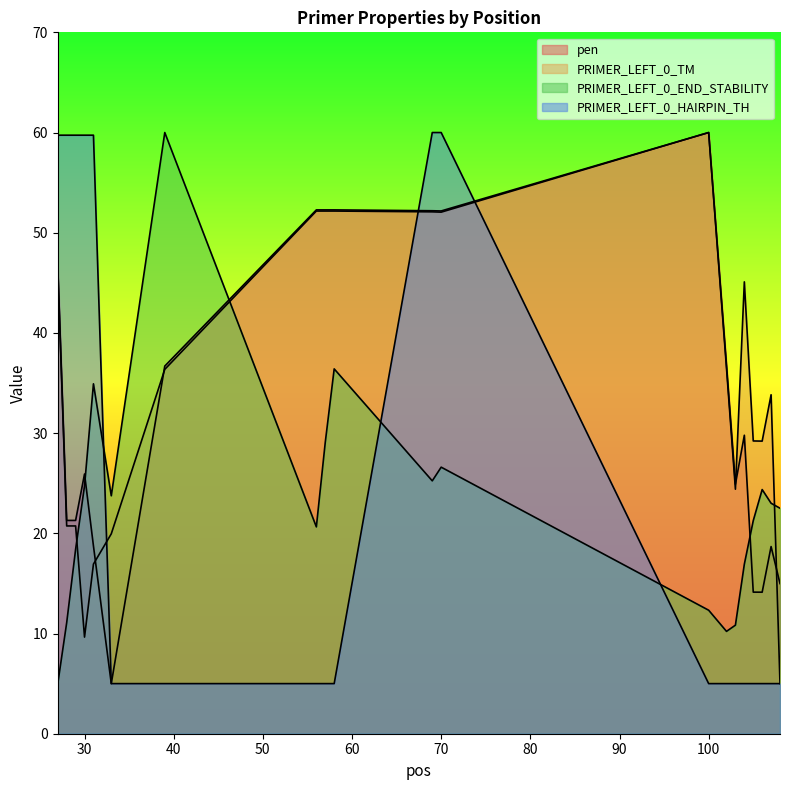

Where is the first local minimum for PRIMER_LEFT_0_TM?

30